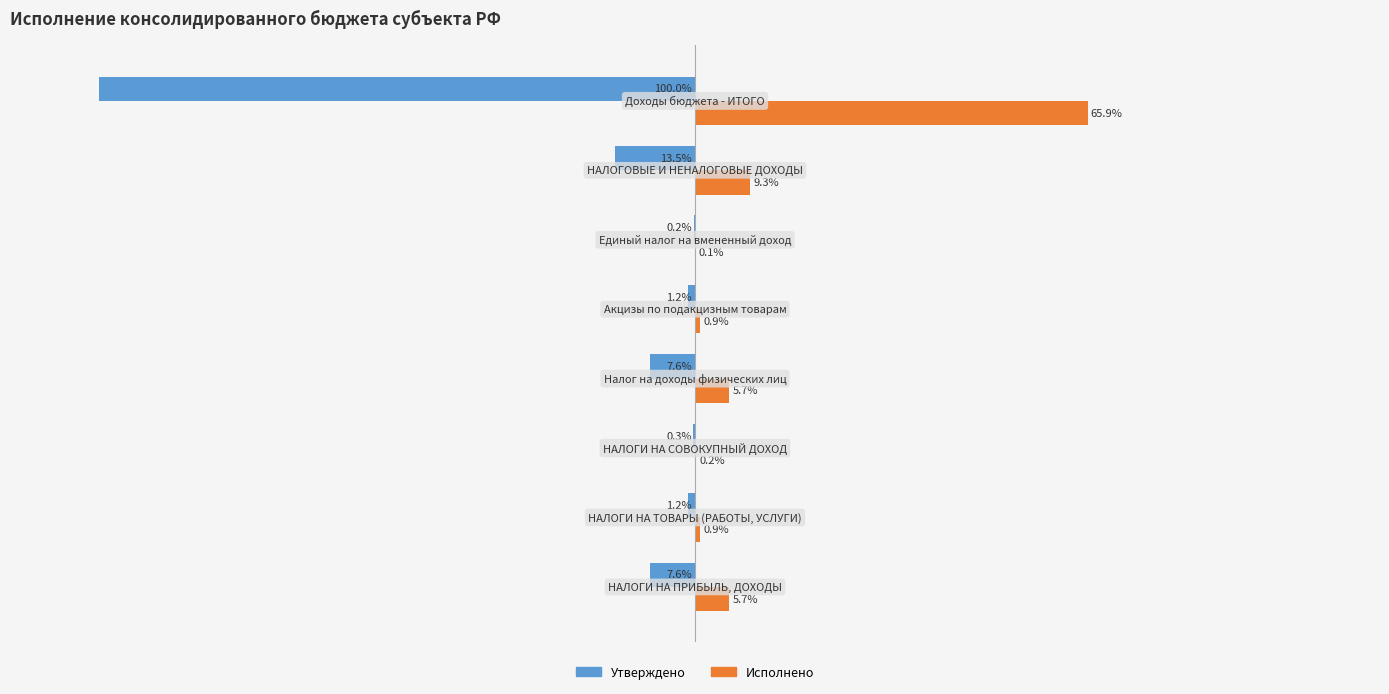

What are all the series names shown in the legend?

Утверждено, Исполнено